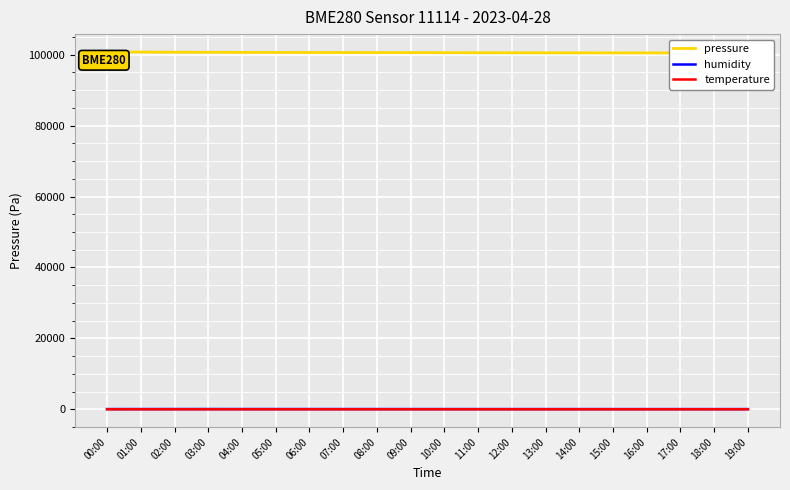

What is the average value of the temperature series?

11.7